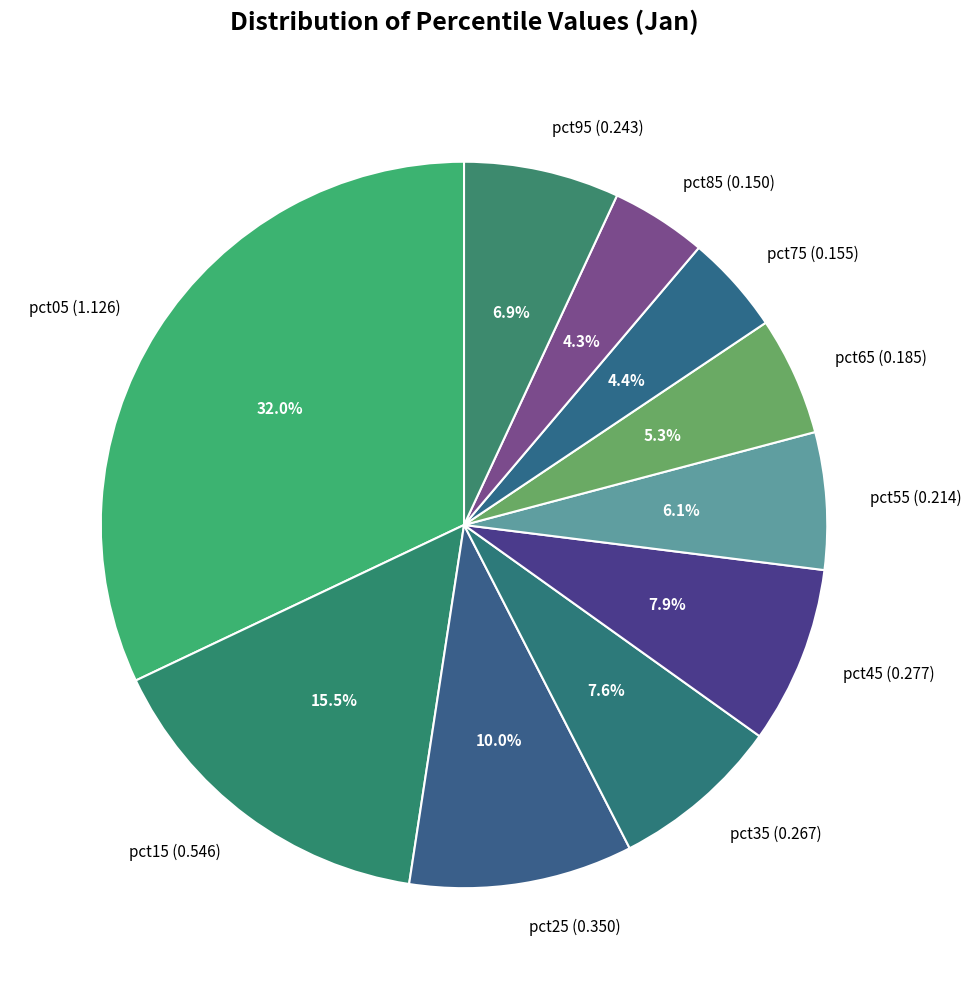

The pct25 slice represents 18% of the pie. True or false?

False